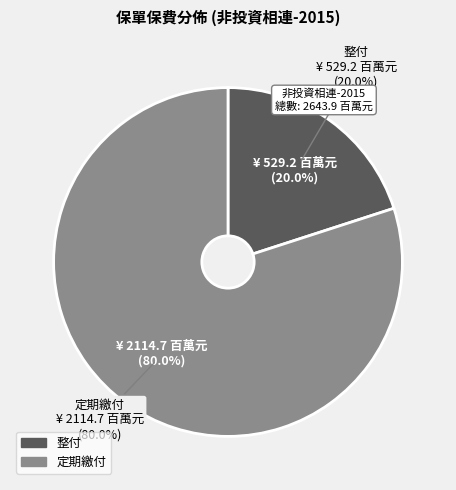

What percentage is the 定期繳付 slice, to the nearest percent?

80%